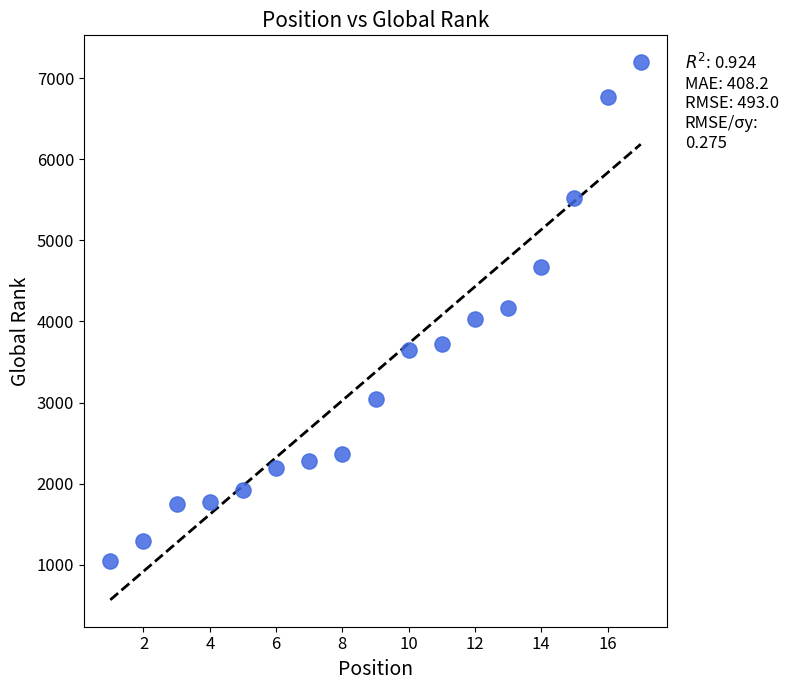

What is the range of X values (max minus min)?

16